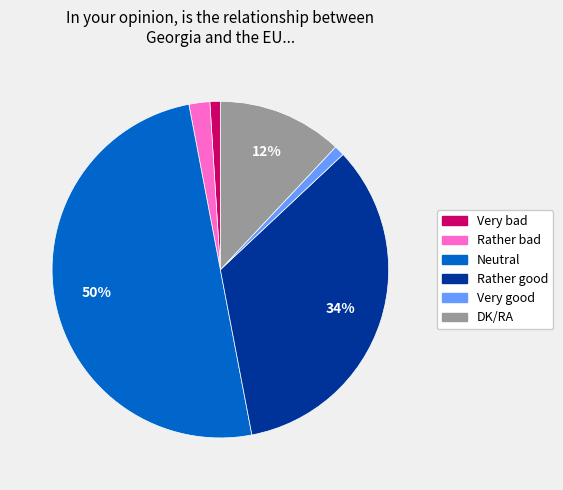

Approximately how many times larger is the value at Neutral compared to Rather good?

1.5